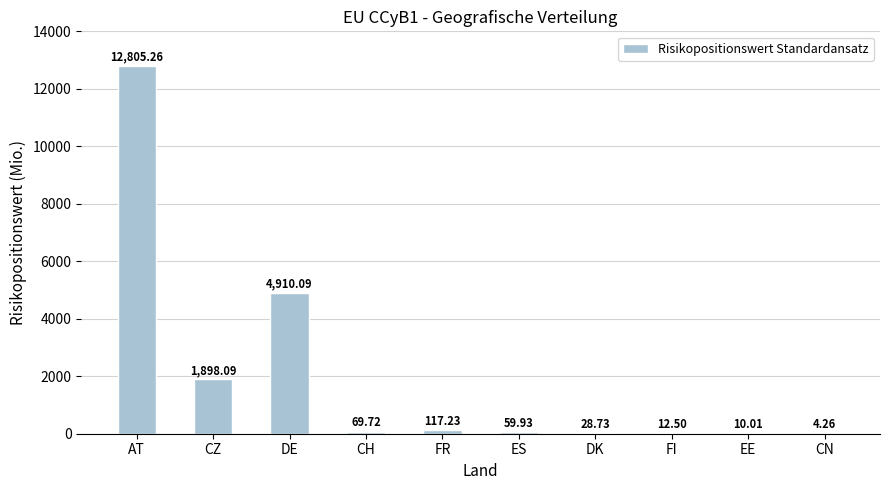

True or false: the data shows 1898.1 at CZ.

True